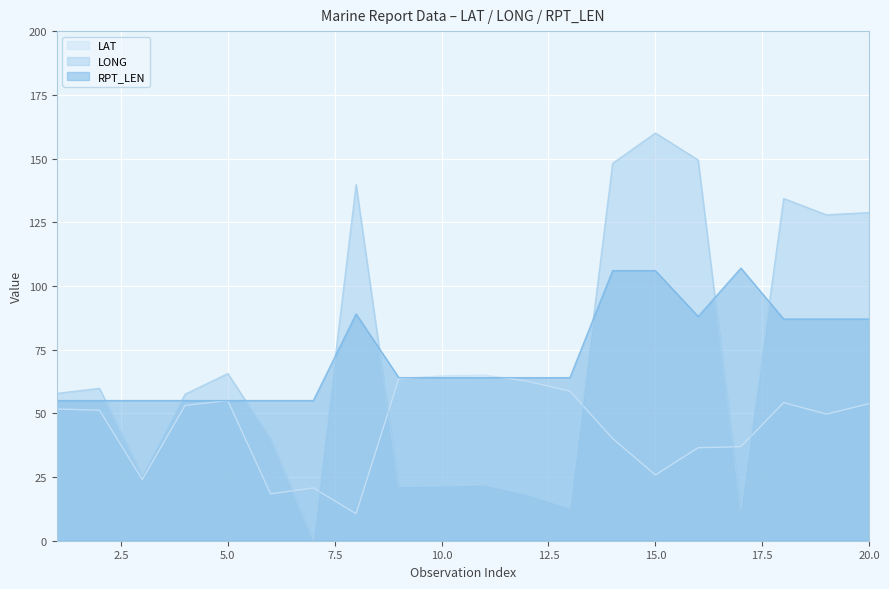

What is the sum of the RPT_LEN values at 13 and 1?

119.0